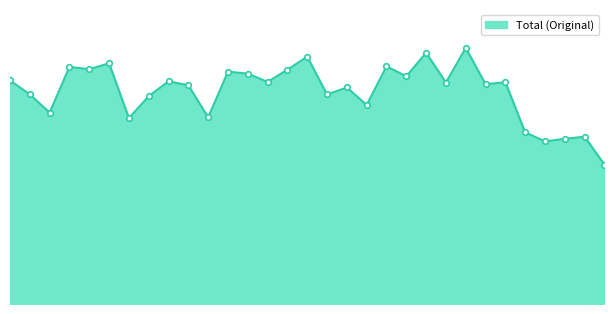

Does the chart display data point markers on the line(s)?

No